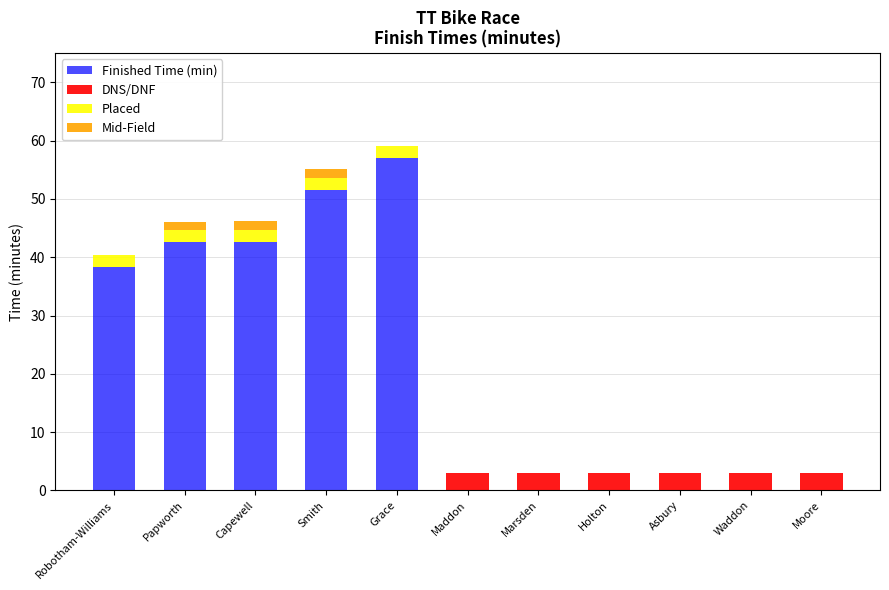

The value of Finished Time (min) at Grace is 38.4. True or false?

False